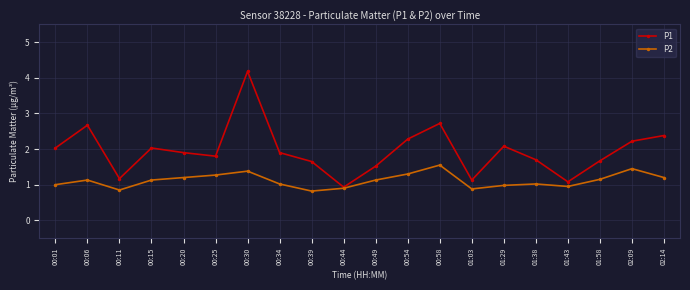

What is the total value across all series at 01:03?

2.0